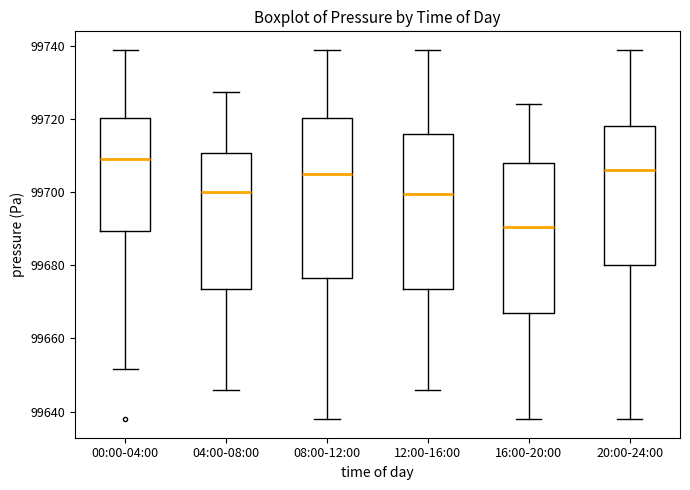

Which box's median line is the highest?

00:00-04:00